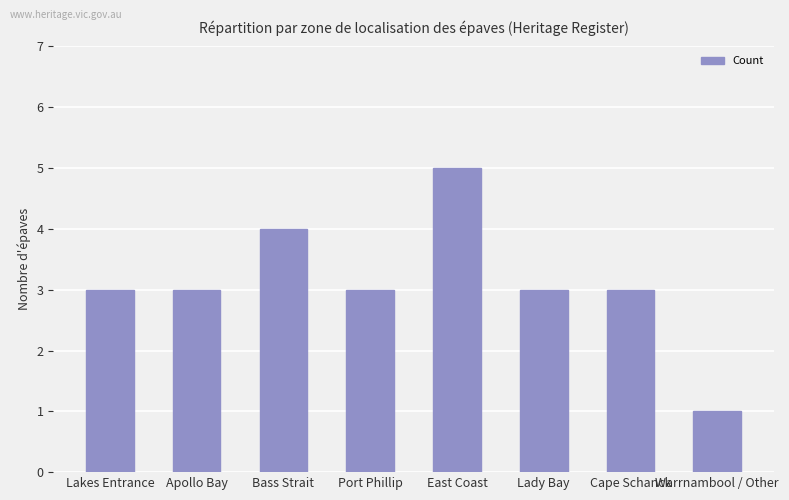

What is the label of the 8th bar from the left?

Warrnambool / Other